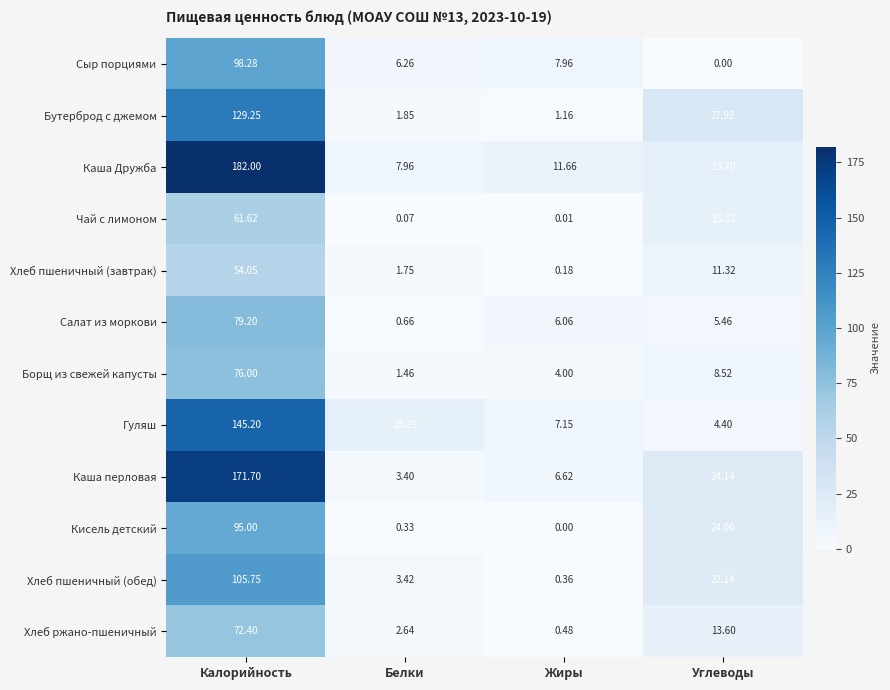

At which label does Чай с лимоном reach its minimum?

Жиры